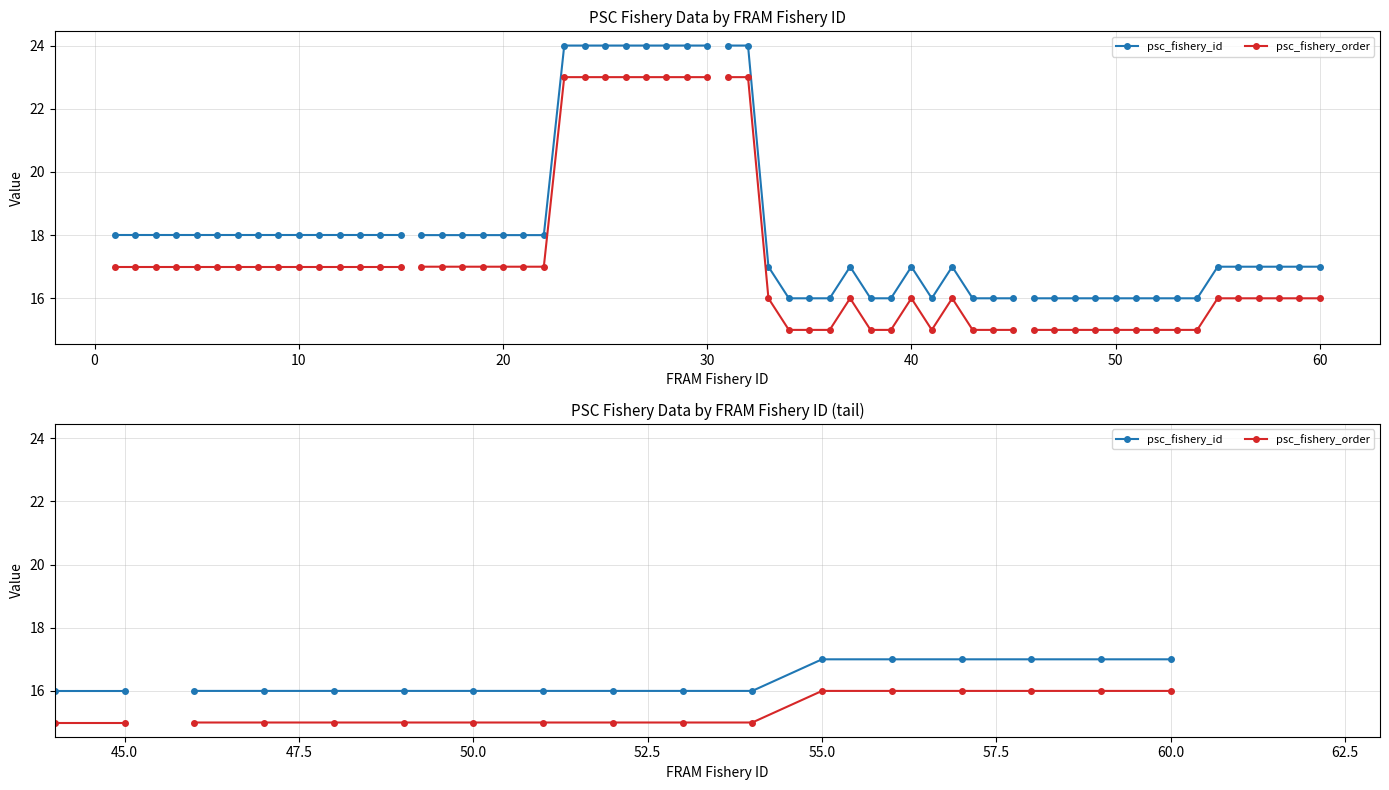

What are all the series names shown in the legend?

psc_fishery_id, psc_fishery_order